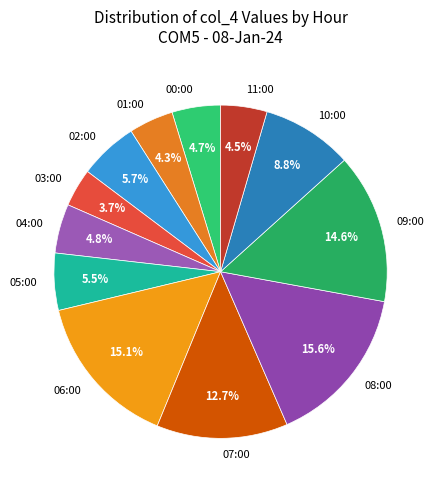

Which has a higher value, 11:00 or 06:00?

06:00